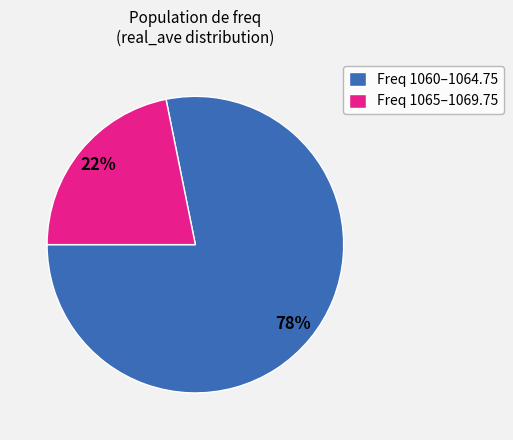

What is the ratio of the value at Freq 1065–1069.75 to the value at Freq 1060–1064.75?

0.3